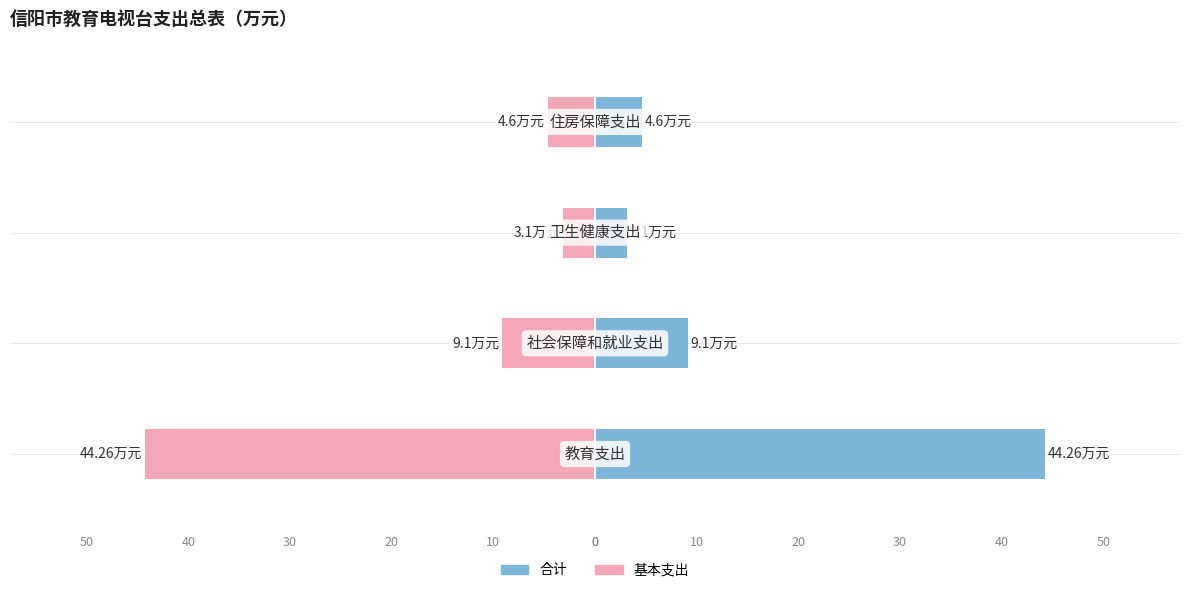

List the series in order of their overall mean, lowest first.

基本支出, 合计